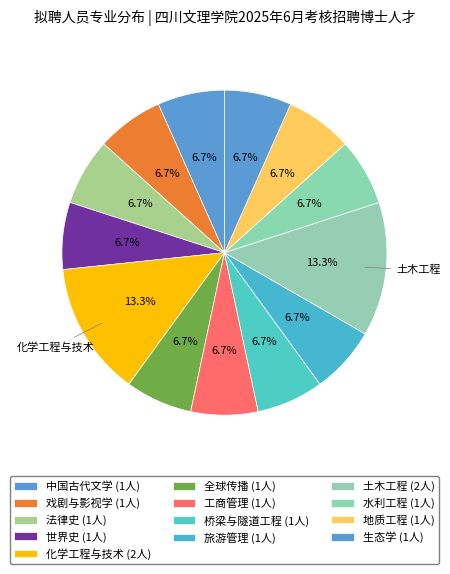

How many segments does this pie chart have?

13